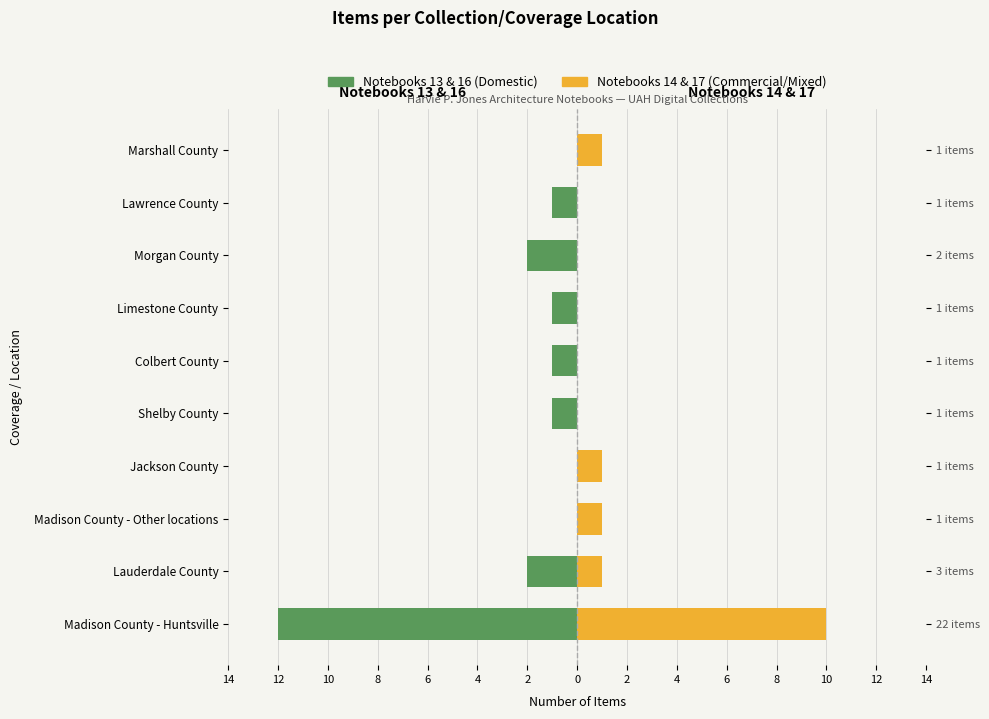

What is the difference between the second highest and second lowest values in the Notebooks 14 & 17 (Commercial) series?

1